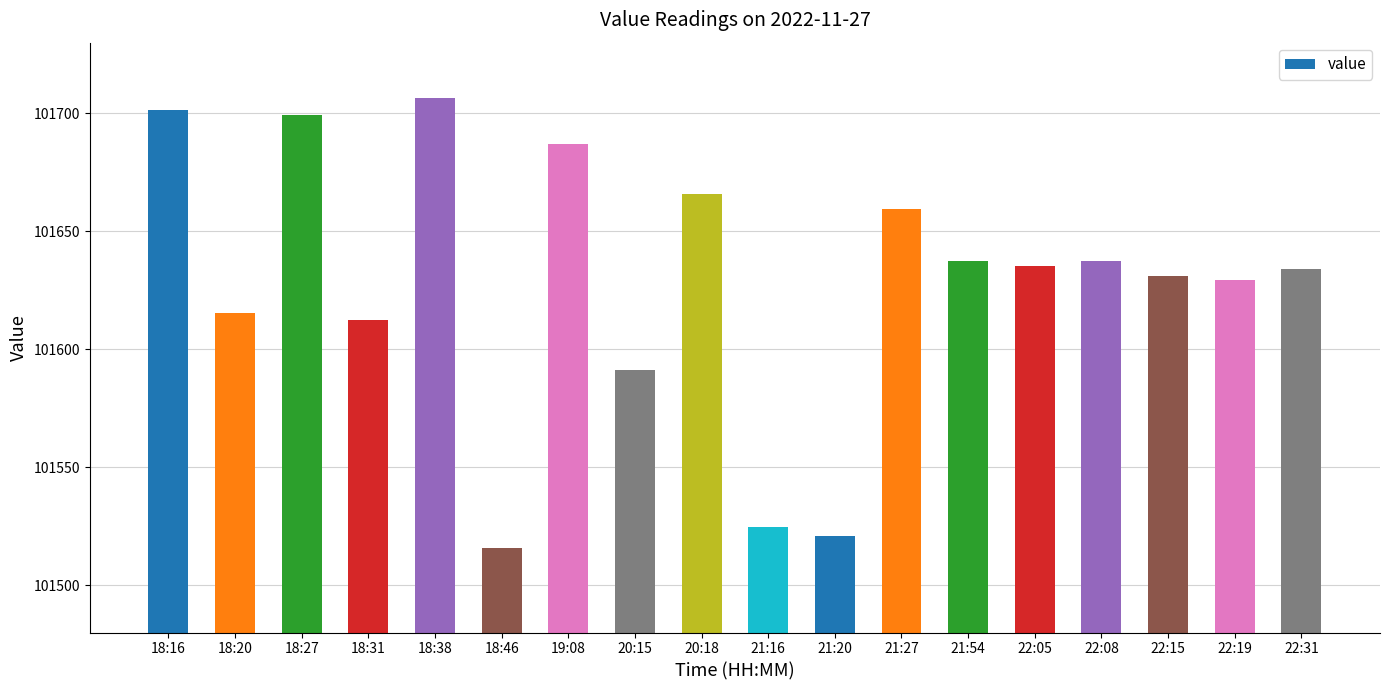

What is the smallest value displayed?

101516.0